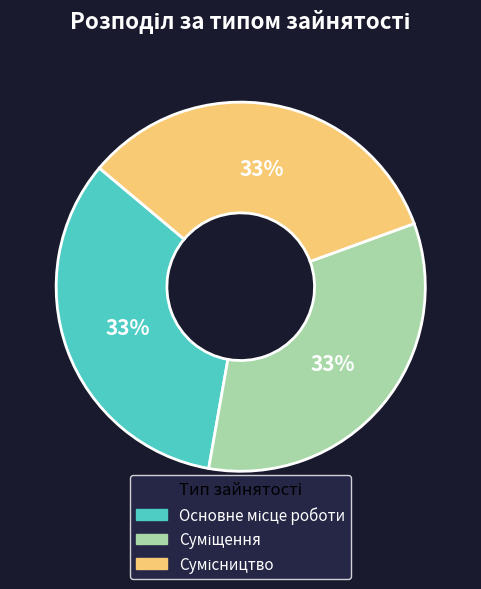

To the nearest percent, what is the average slice percentage?

33%